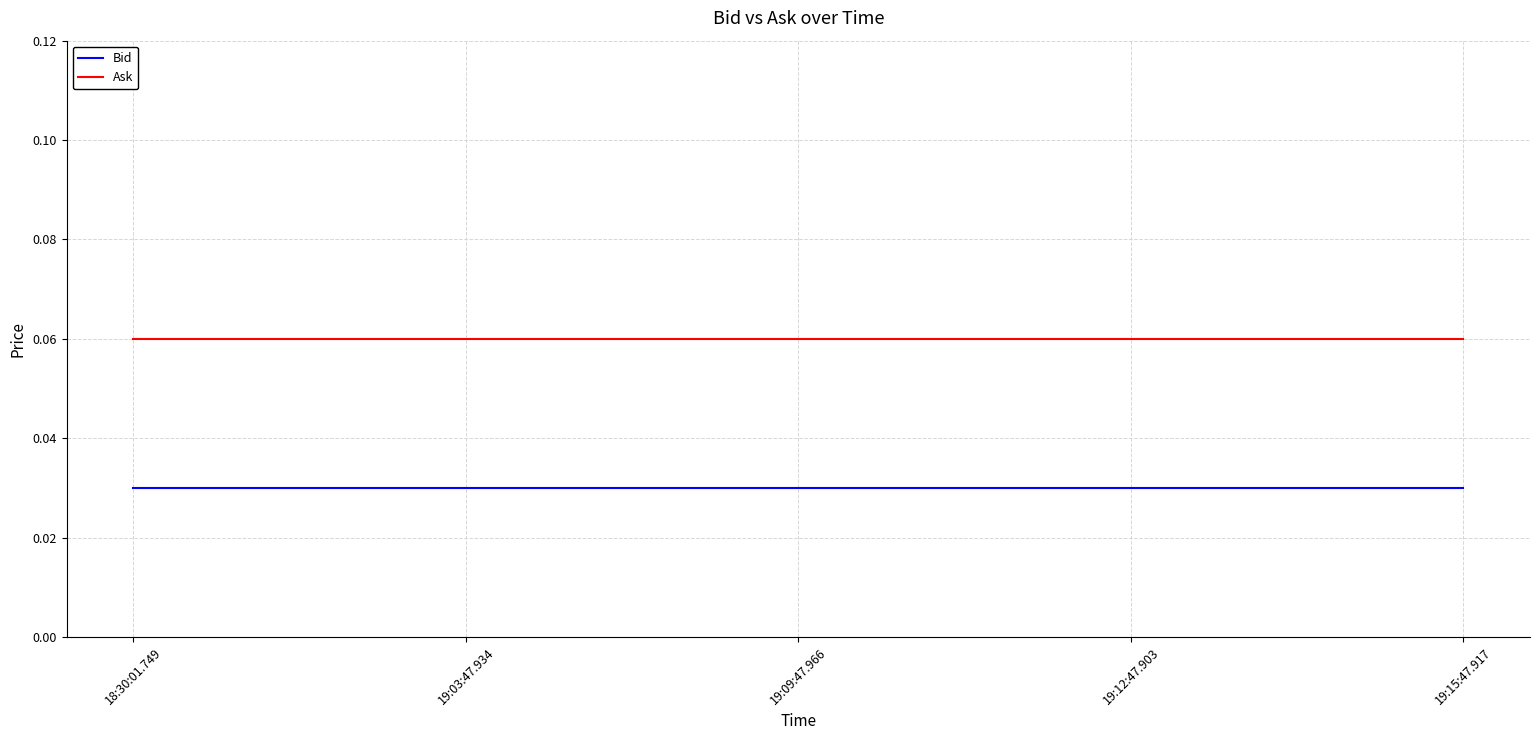

Rank the series at 19:03:47.934 from highest to lowest value.

Ask, Bid